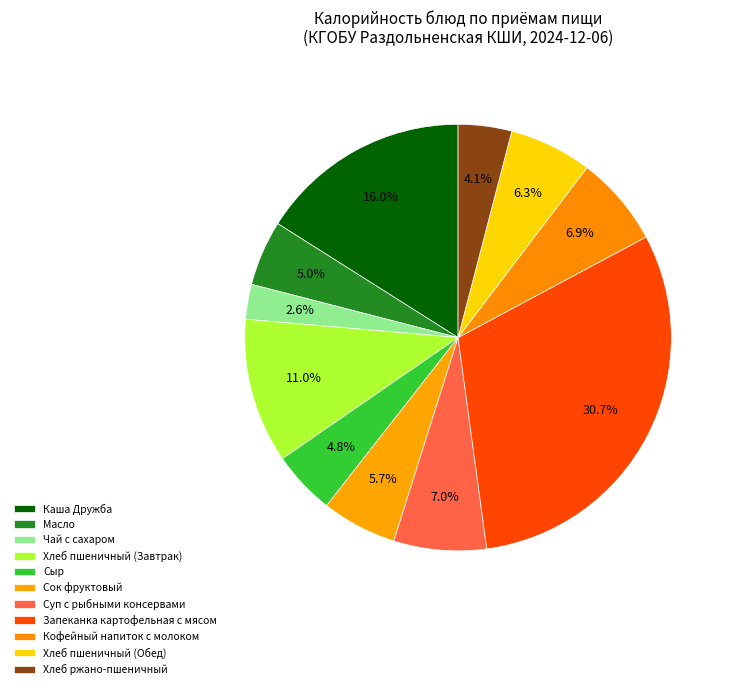

How many segments does this pie chart have?

11